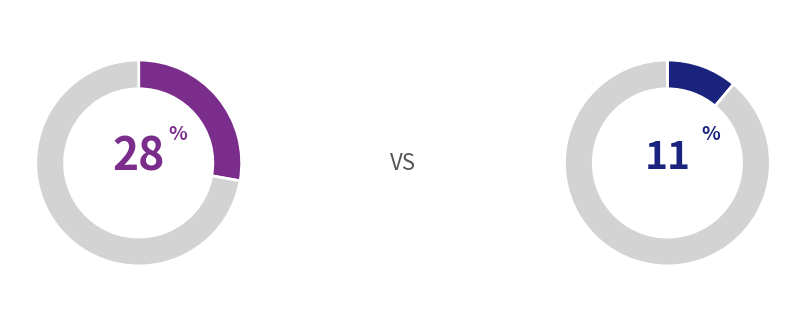

To the nearest percent, what portion does 学術論文 (審査論文) represent?

28%